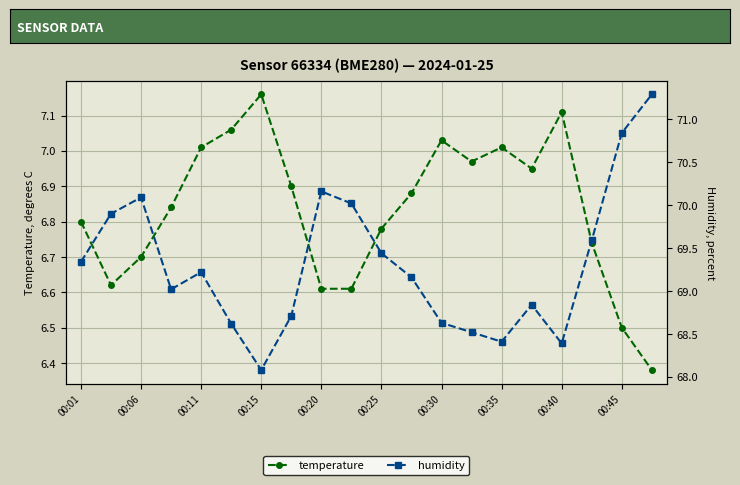

What is the spread (max minus min) of values at 13?

61.5